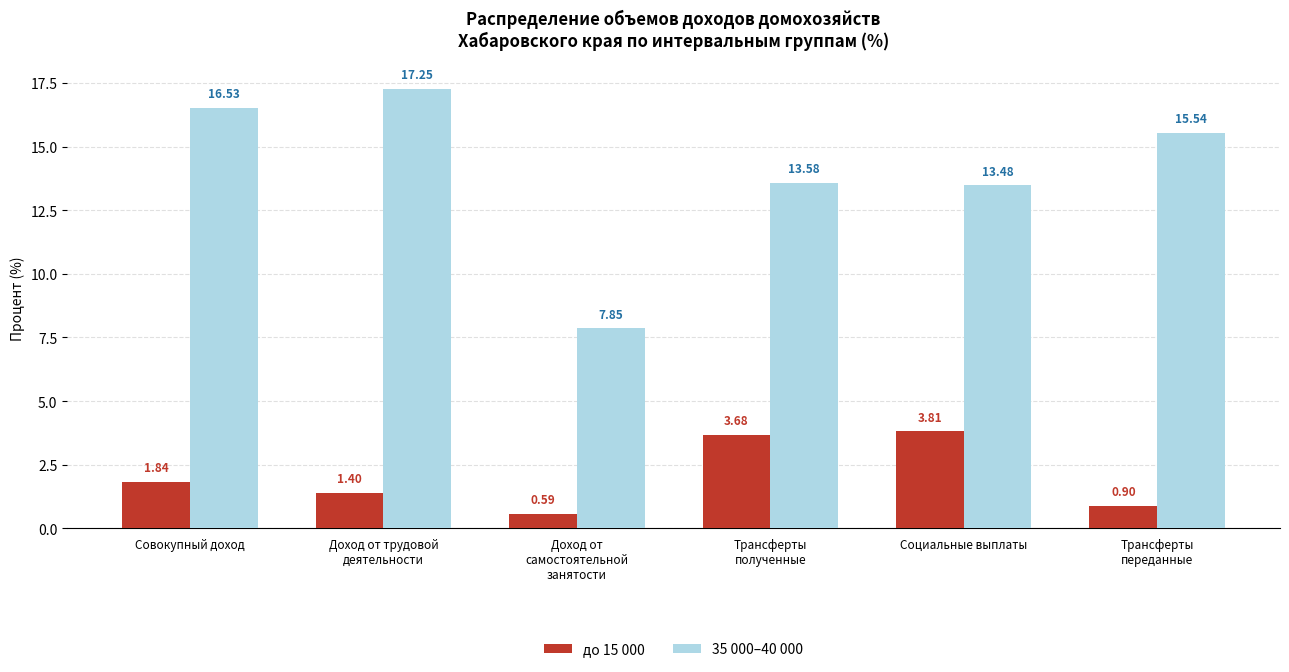

What are all the series names shown in the legend?

до 15 000, 35 000–40 000